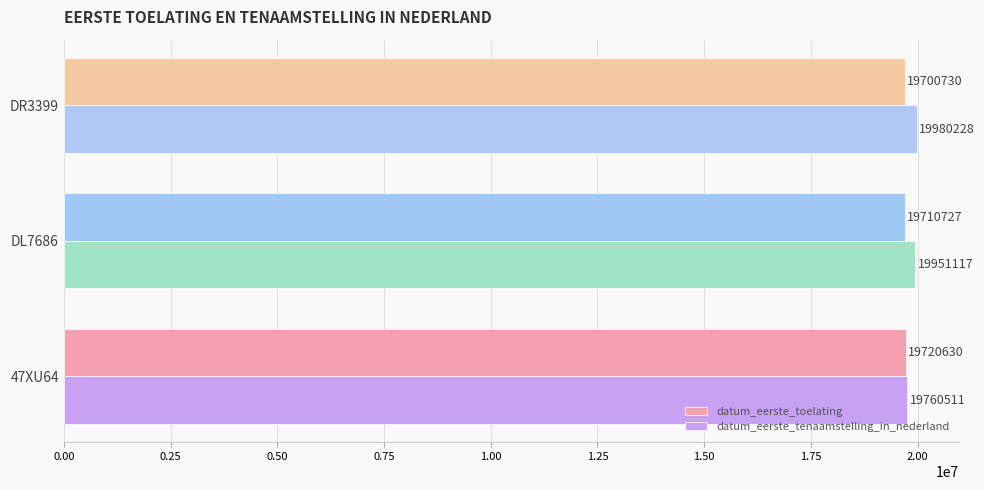

Which series has the largest range (max minus min)?

datum_eerste_tenaamstelling_in_nederland